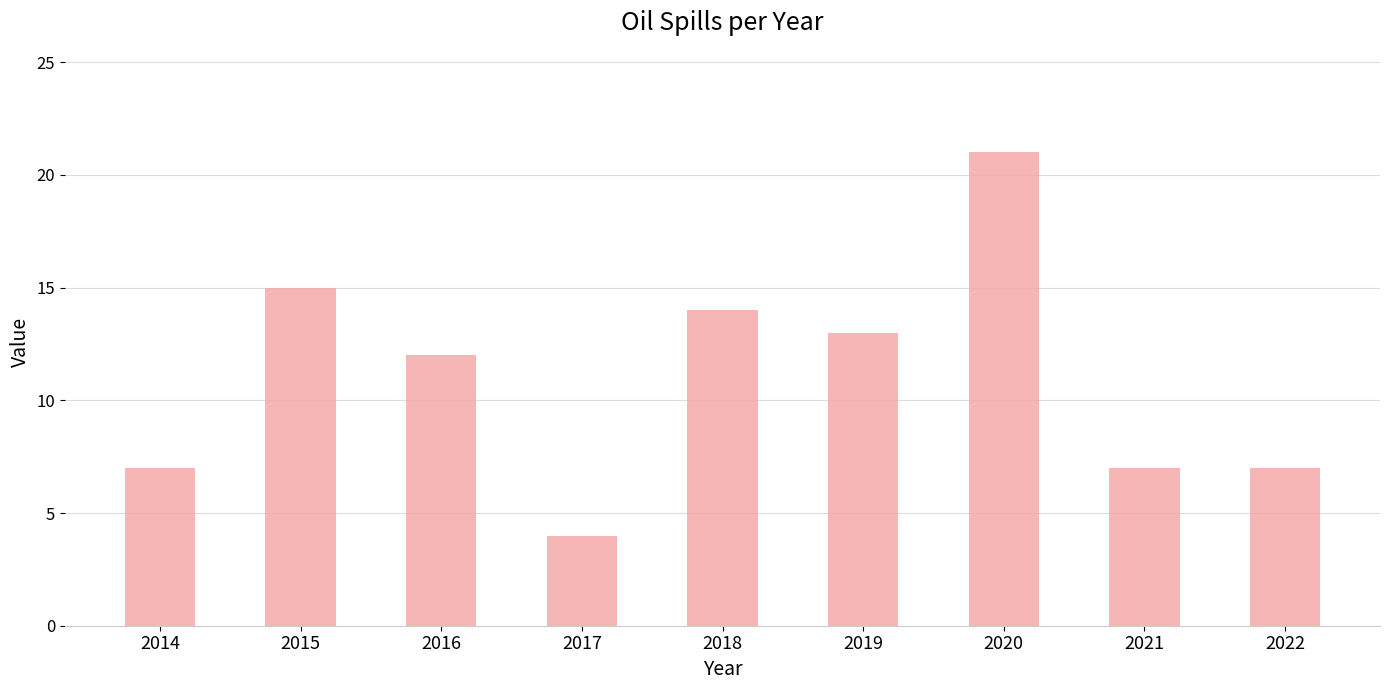

Which has a higher value, 2015 or 2017?

2015